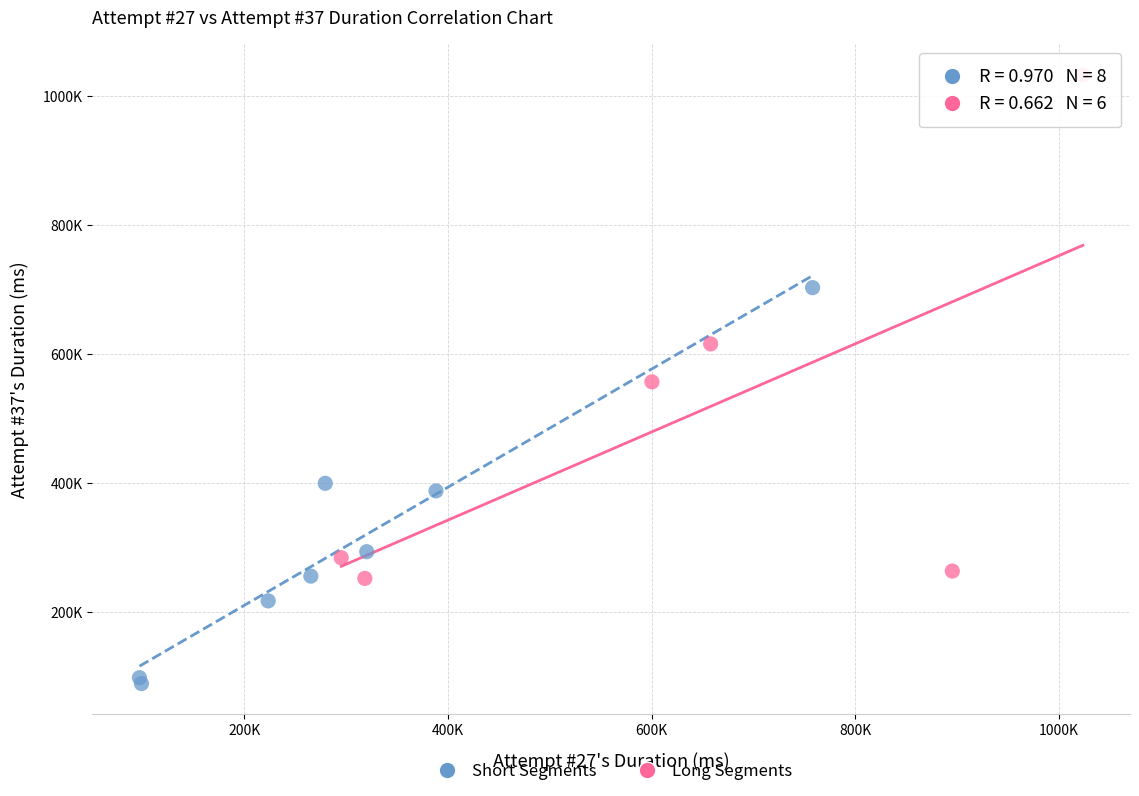

Which series has the widest spread of Y values?

Long Segments